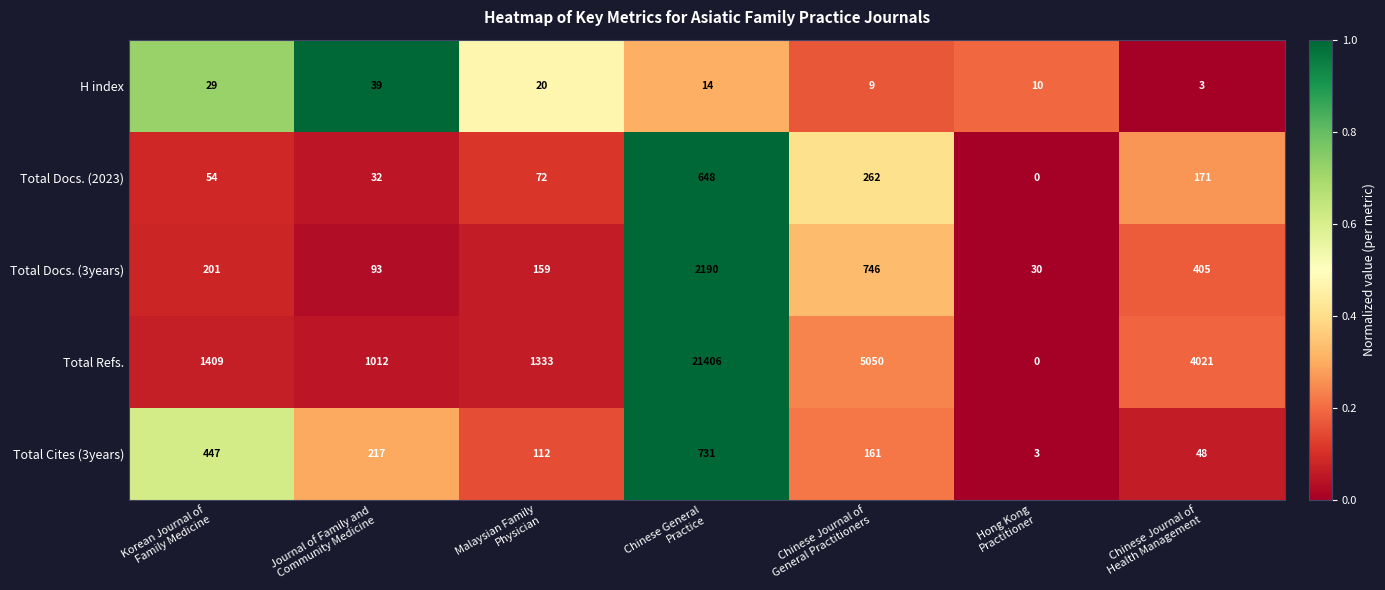

What is the spread (max minus min) of values at Journal of Family and
Community Medicine?

980